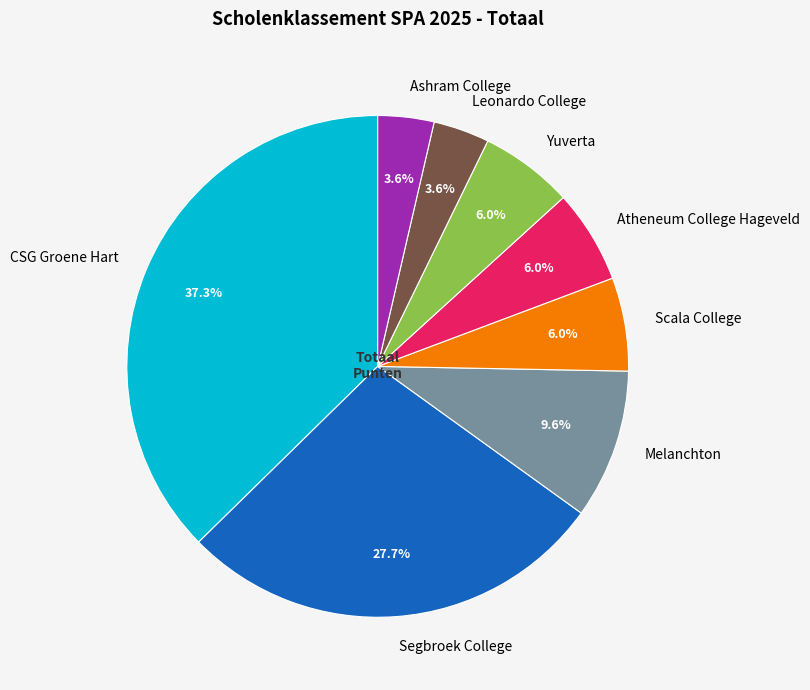

Between Yuverta and Melanchton, which is larger?

Melanchton